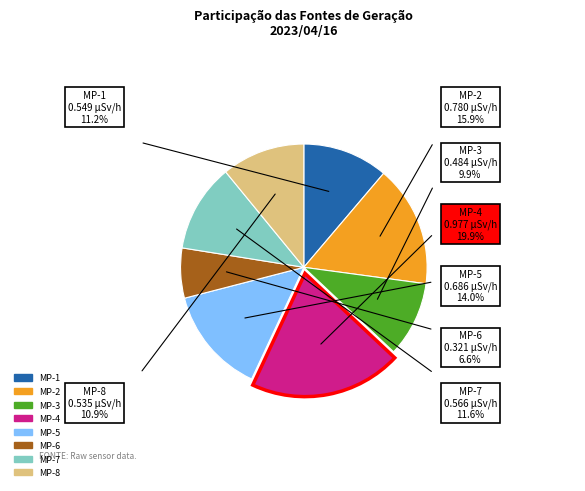

Between MP-2 and MP-3, which is larger?

MP-2